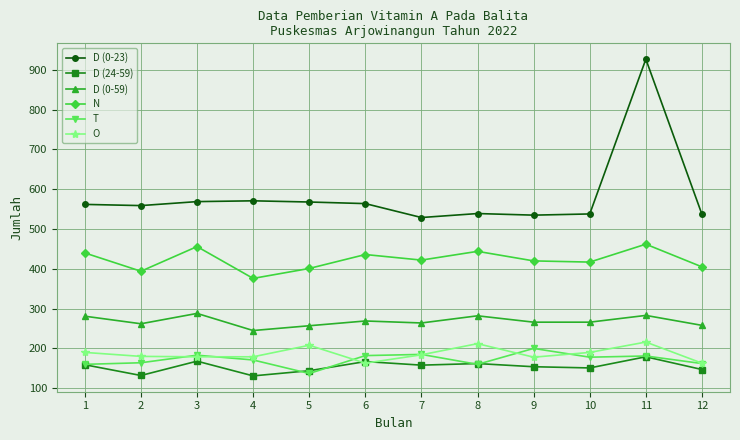

Read the T value at 6.

182